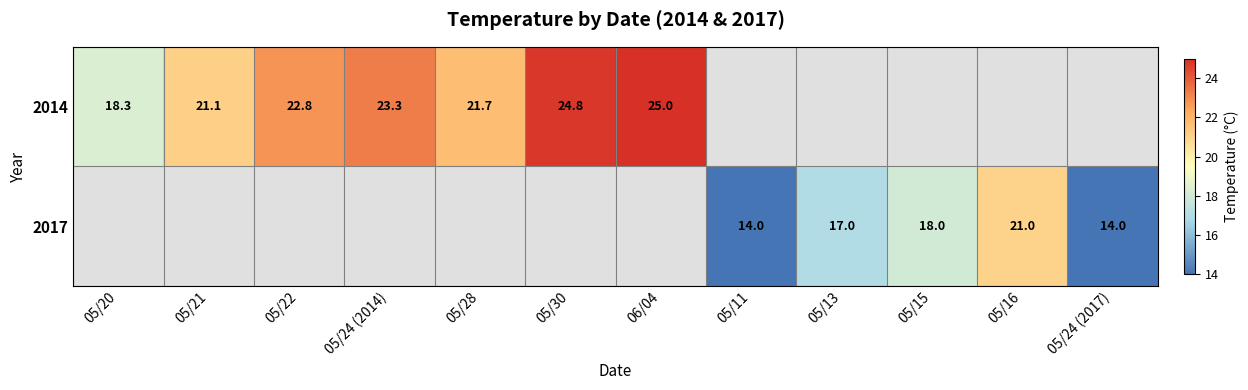

What is the smallest value displayed?

14.0